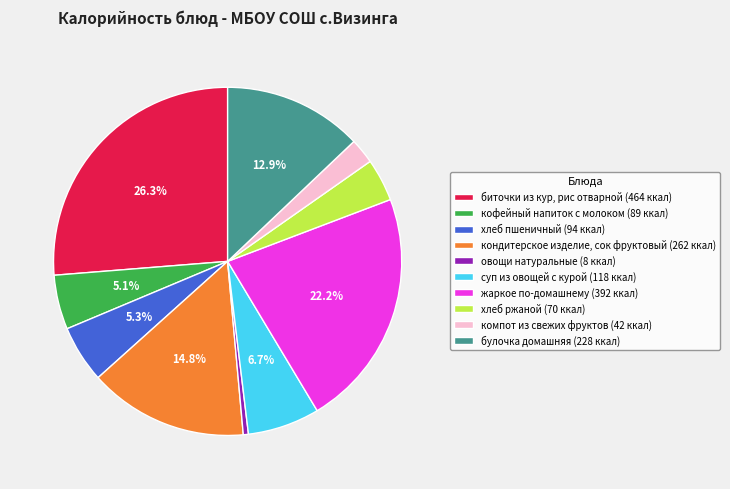

Which has a higher value, суп из овощей с курой or жаркое по-домашнему?

жаркое по-домашнему